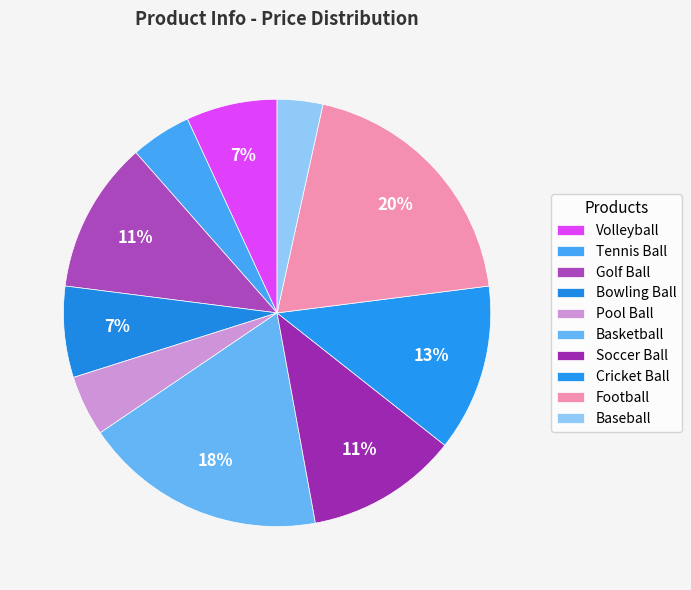

Combined, what portion of the pie is Golf Ball and Pool Ball?

16.1%